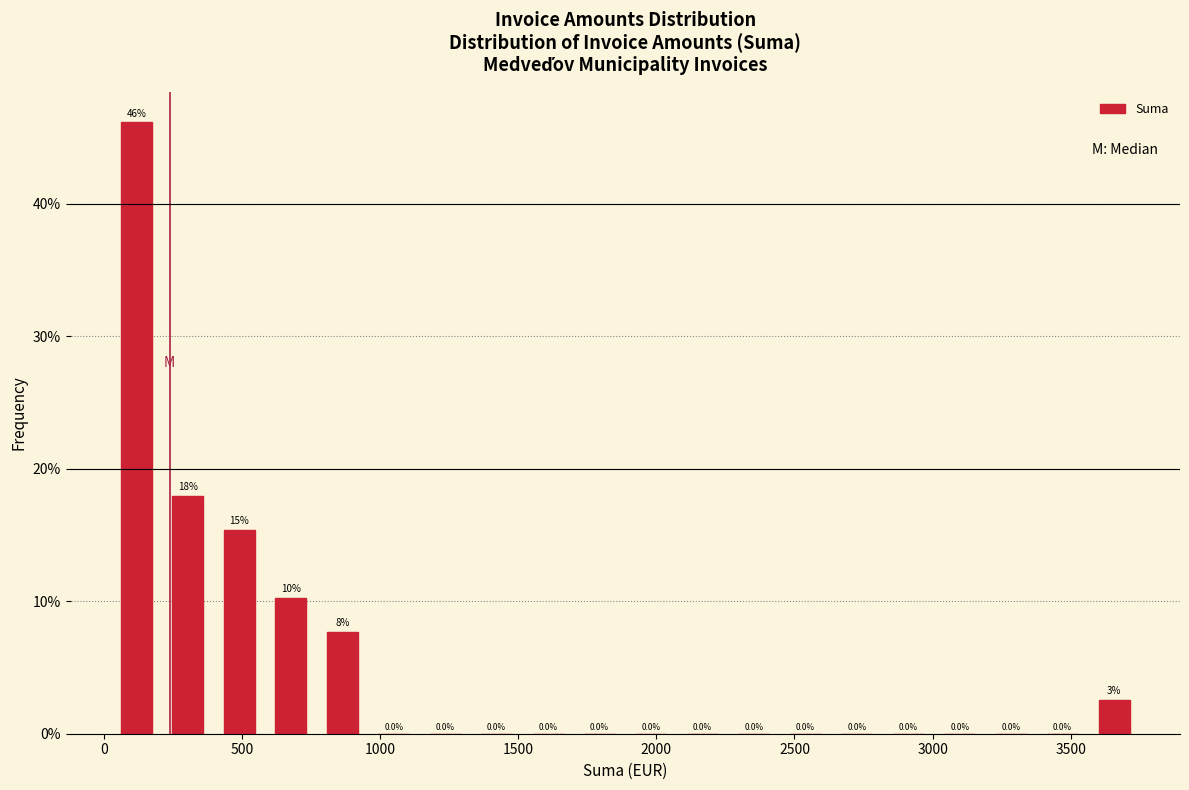

Around what value on the x-axis is the tallest bar? Give the approximate position of its centre, as read against the axis.

100